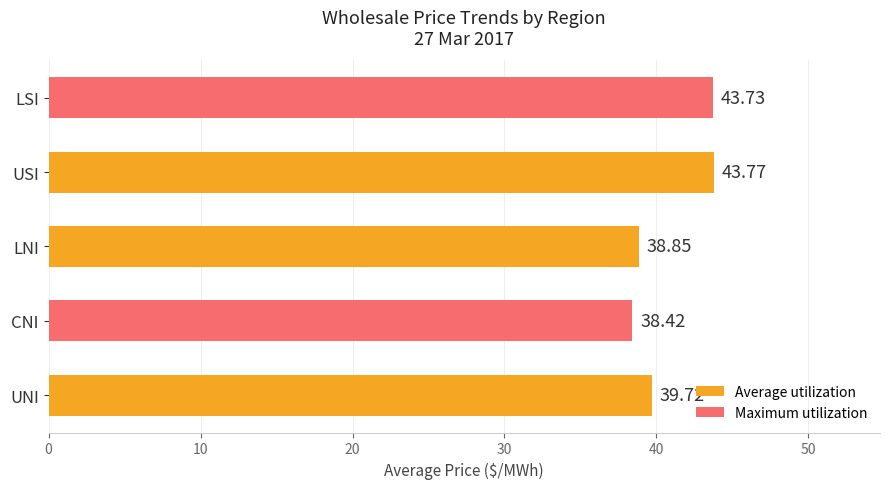

What is the maximum value shown in the chart?

43.8